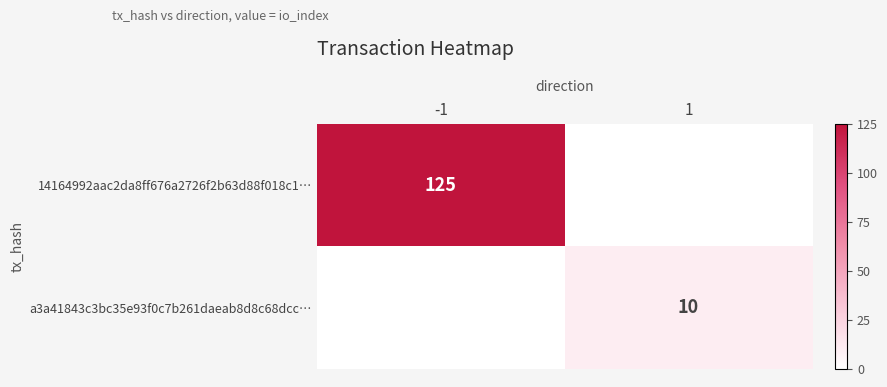

True or false: 14164992aac2da8ff676a2726f2b63d88f018c1… has a value of 207 at -1.

False